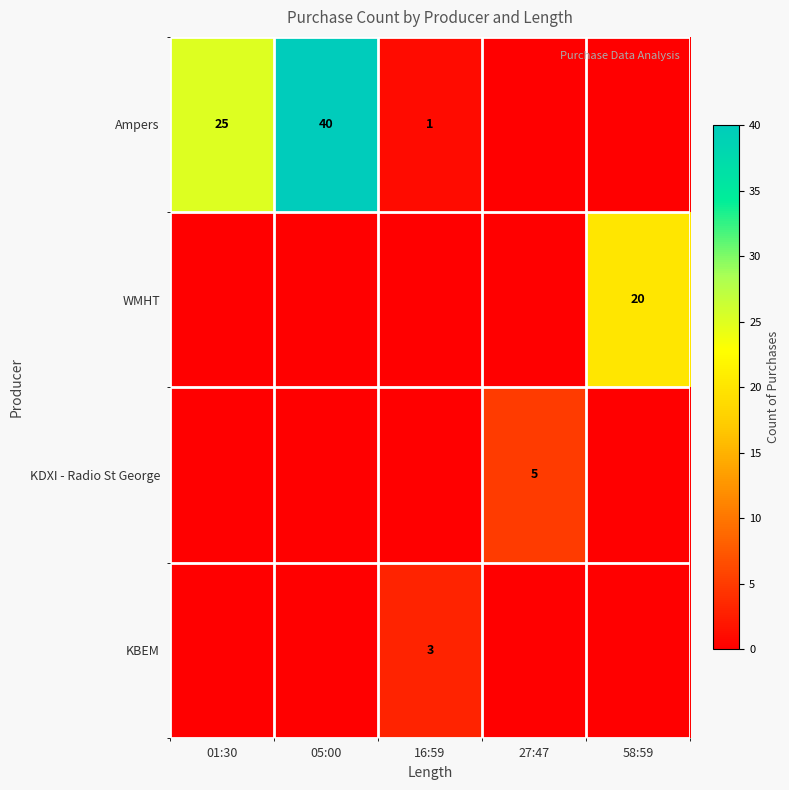

The value of Ampers at 01:30 is 39. True or false?

False